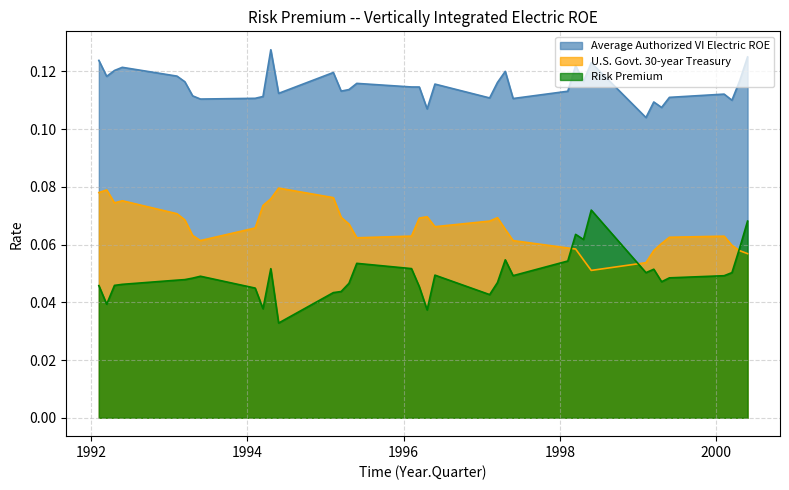

At which category is the sum across all series the highest?

1994.3